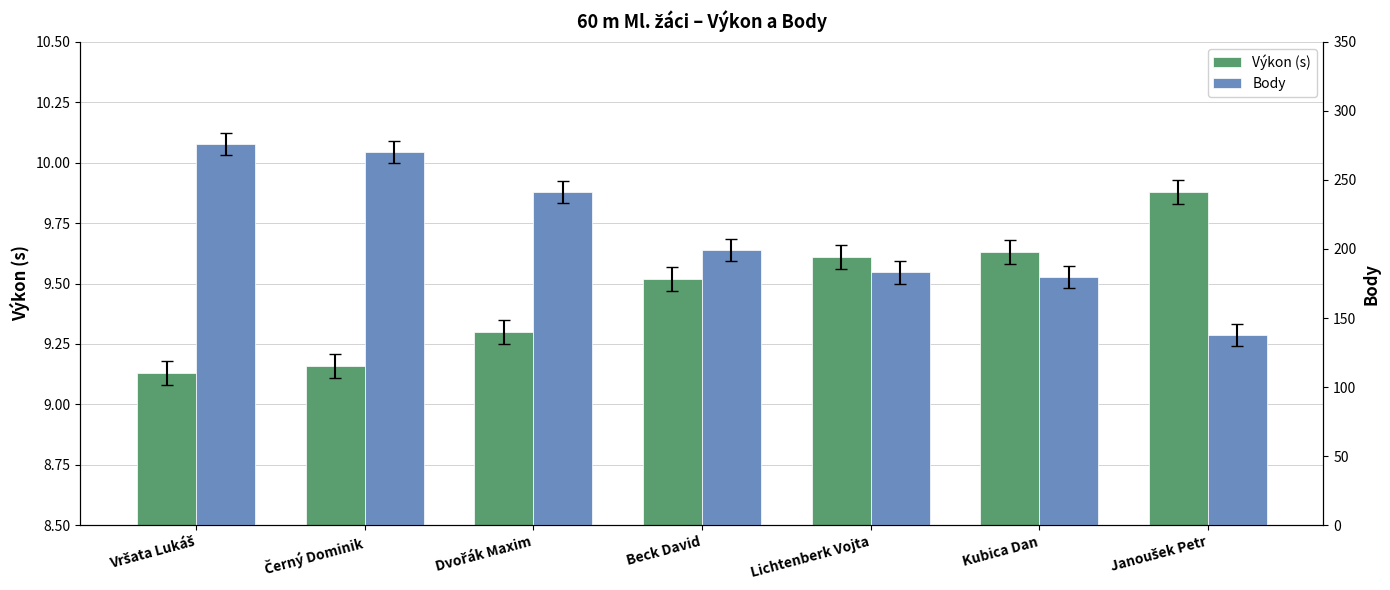

How many values in the Body series exceed 199?

3